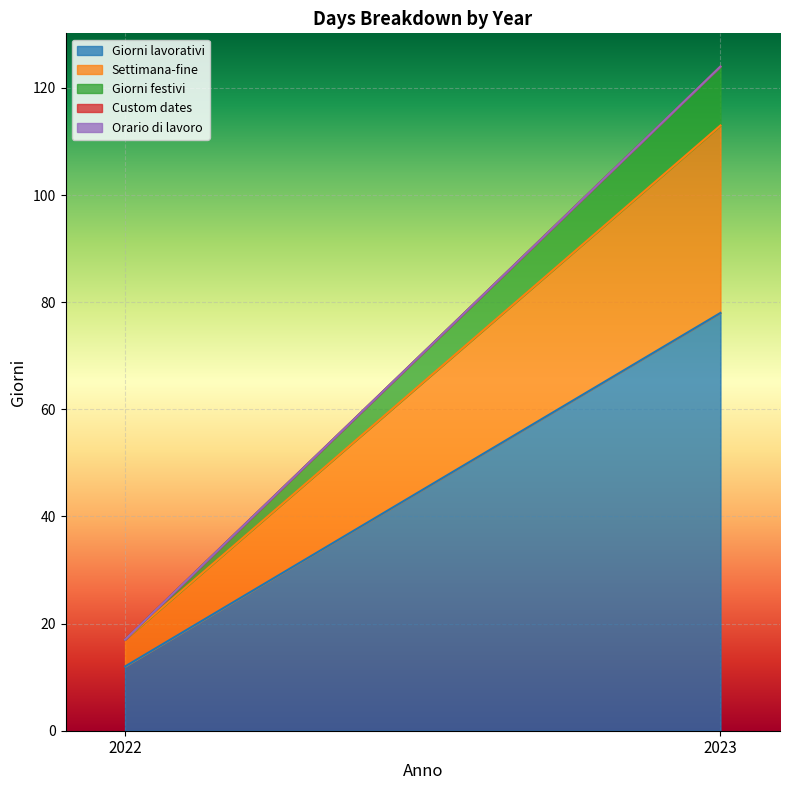

What is the greatest value displayed?

78